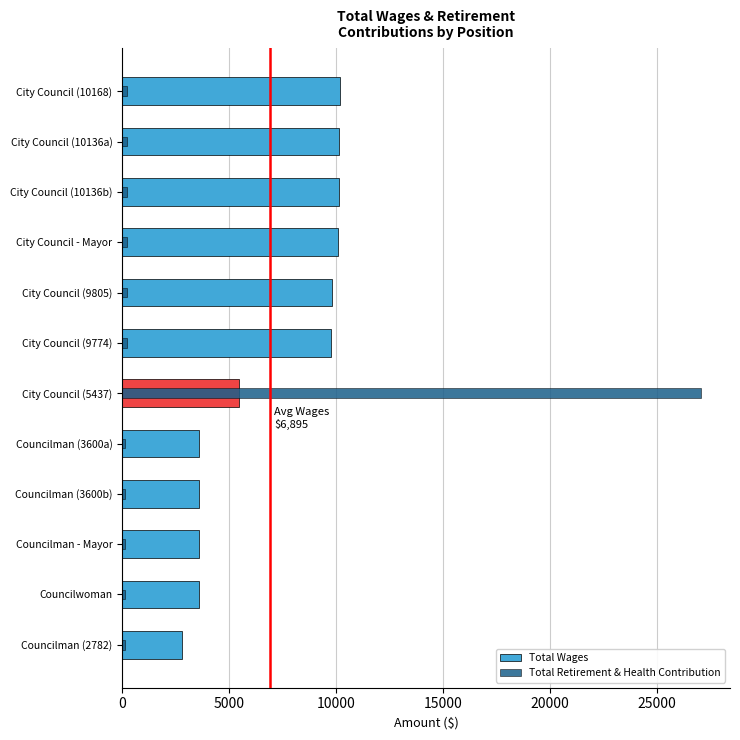

At how many categories does at least one series exceed 13778?

1